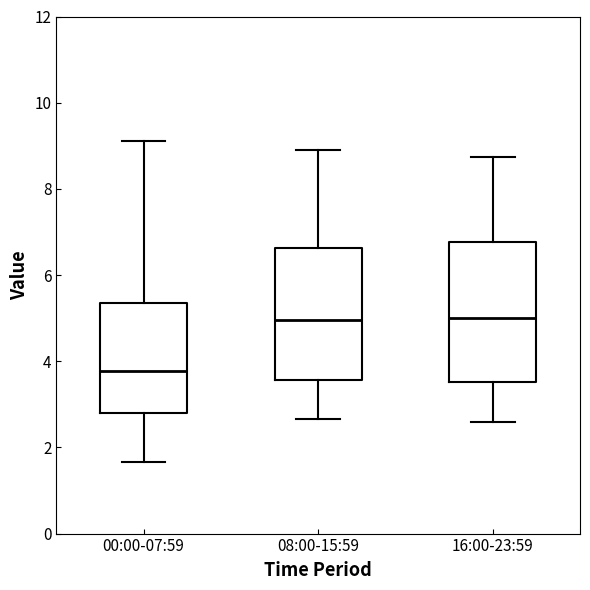

Reading left to right, transcribe this box plot: for each box, give where its median line is, the range the box spans, and where its two whiskers end, as read against the y-axis. The values are not printed on the chart, so give them approximately, as read against the axis.

00:00-07:59: median 3.8, box 2.8 to 5.4, whiskers 1.6 to 9.2
08:00-15:59: median 5.0, box 3.6 to 6.6, whiskers 2.6 to 9.0
16:00-23:59: median 5.0, box 3.6 to 6.8, whiskers 2.6 to 8.8